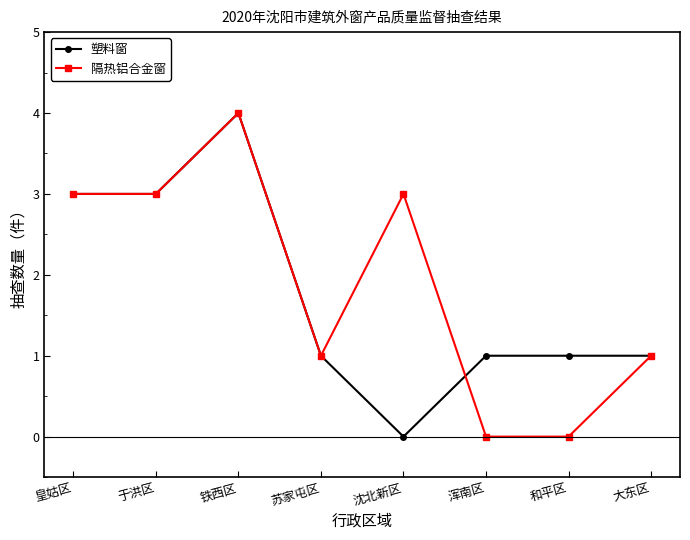

True or false: 隔热铝合金窗 has more than 0 interior local peaks.

True